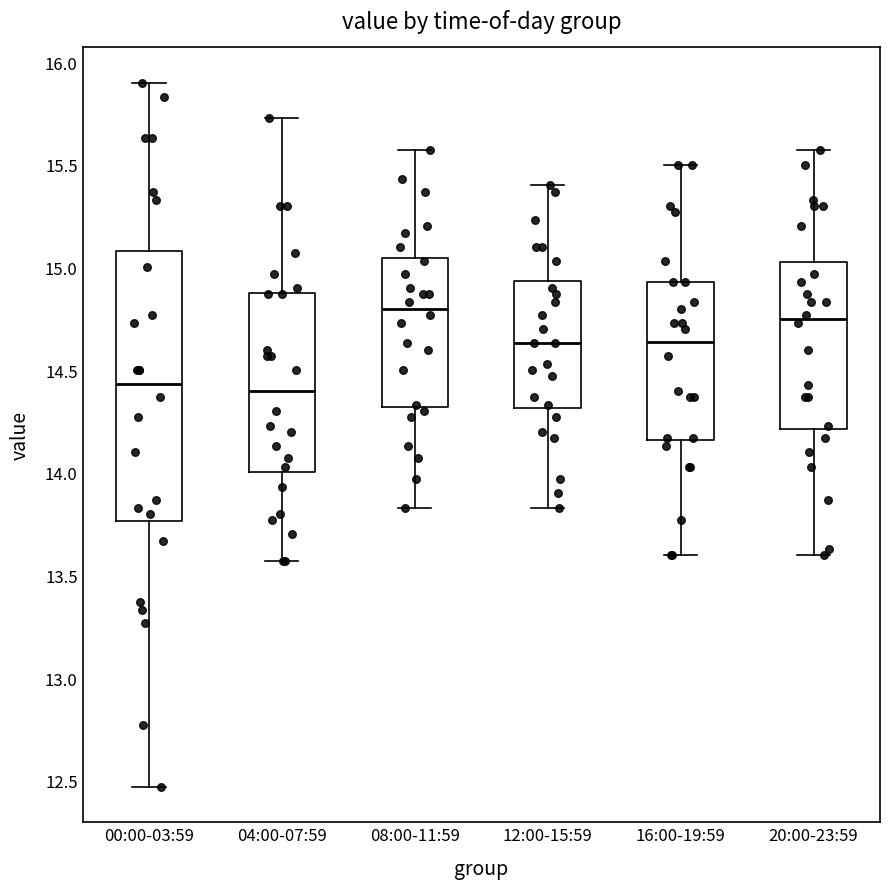

Which box is the tallest, from its lower edge to its upper edge?

00:00-03:59